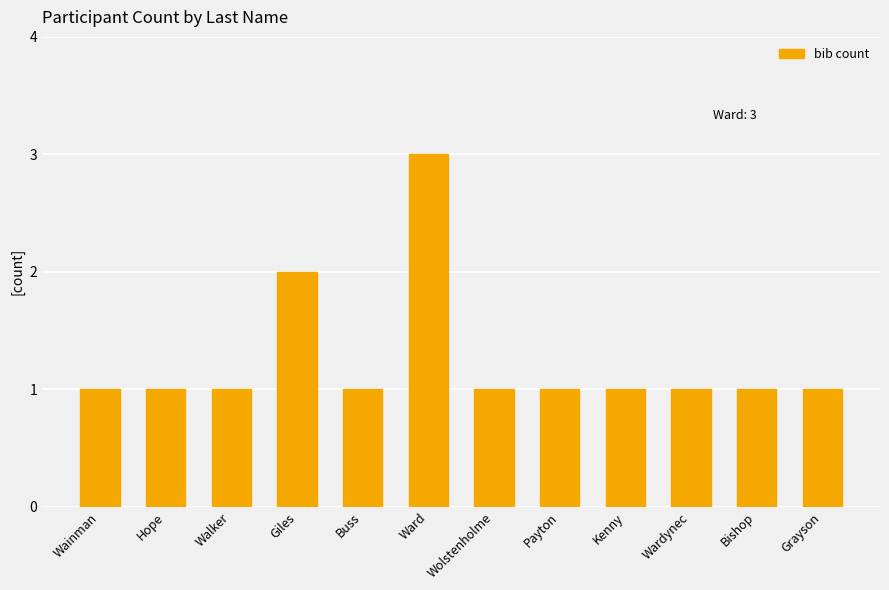

What is the label of the 7th bar from the left?

Wolstenholme